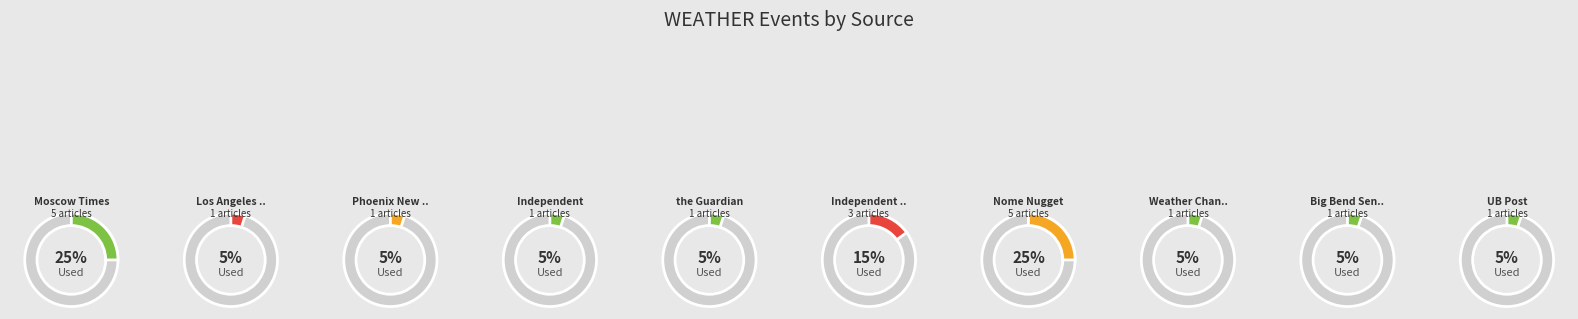

The The Weather Channel slice represents 5% of the pie. True or false?

True